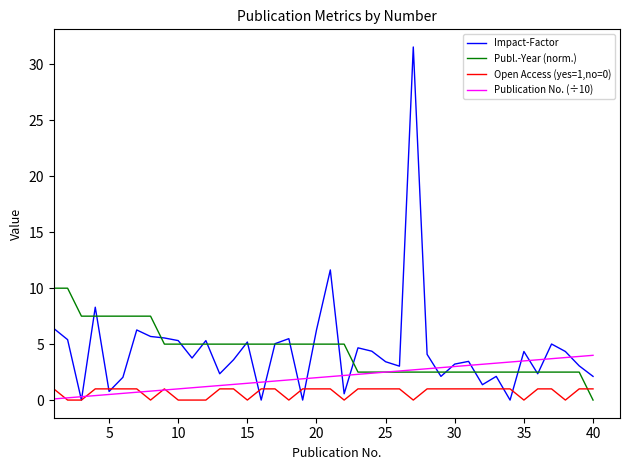

Which series has the largest range (max minus min)?

Impact-Factor